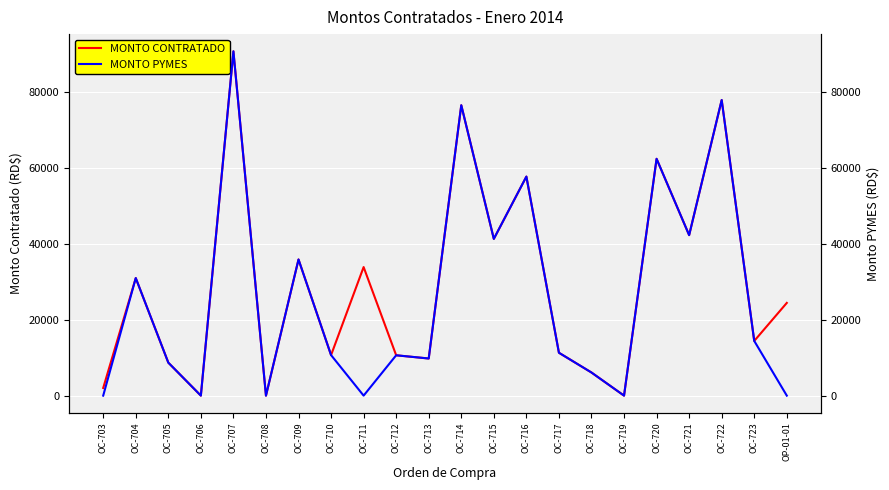

How many data points in MONTO CONTRATADO are less than 24428?

11